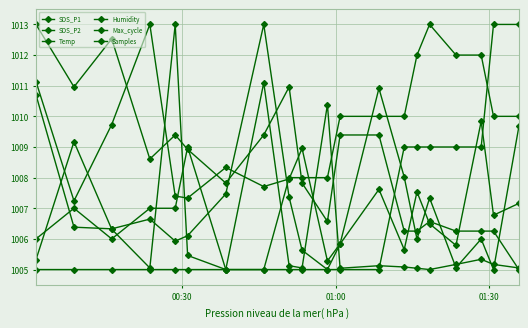

Does the chart have visible grid lines?

Yes